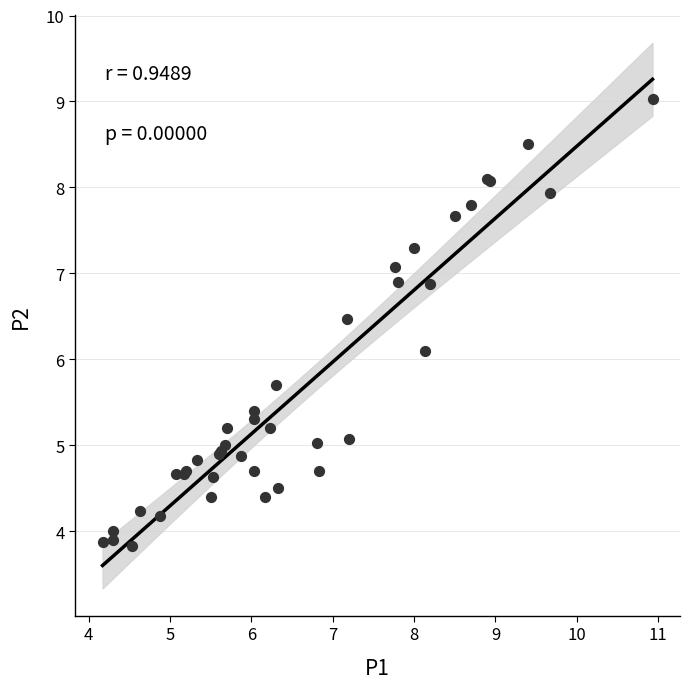

What Y value in the scatter plot is closest to 6?

6.1